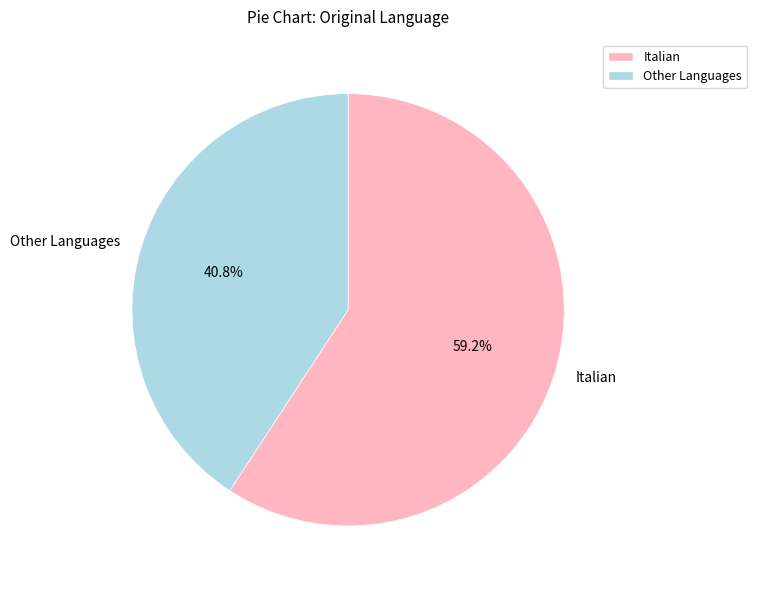

Approximately how many times larger is the value at Other Languages compared to Italian?

0.7